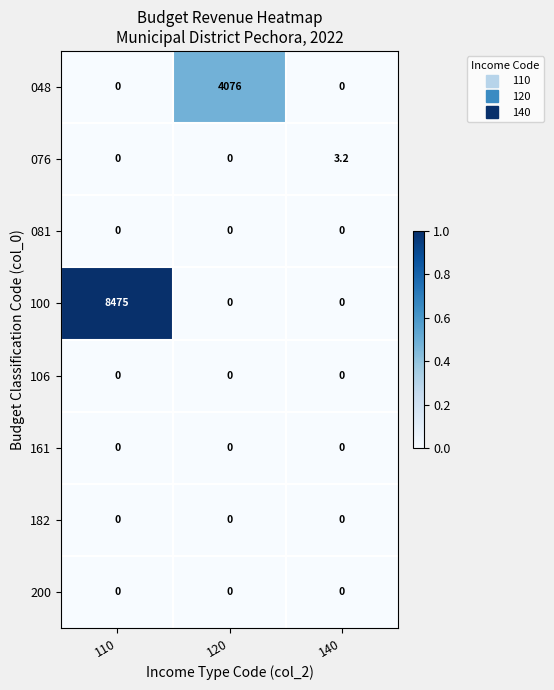

Which series changed the most between 120 and 140?

048